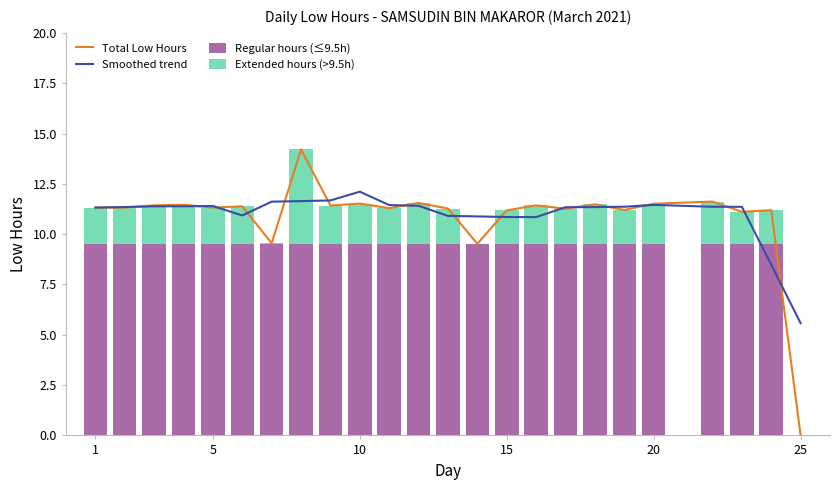

What is the difference between the maximum and second lowest values in the Extended hours (>9.5h) series?

4.7